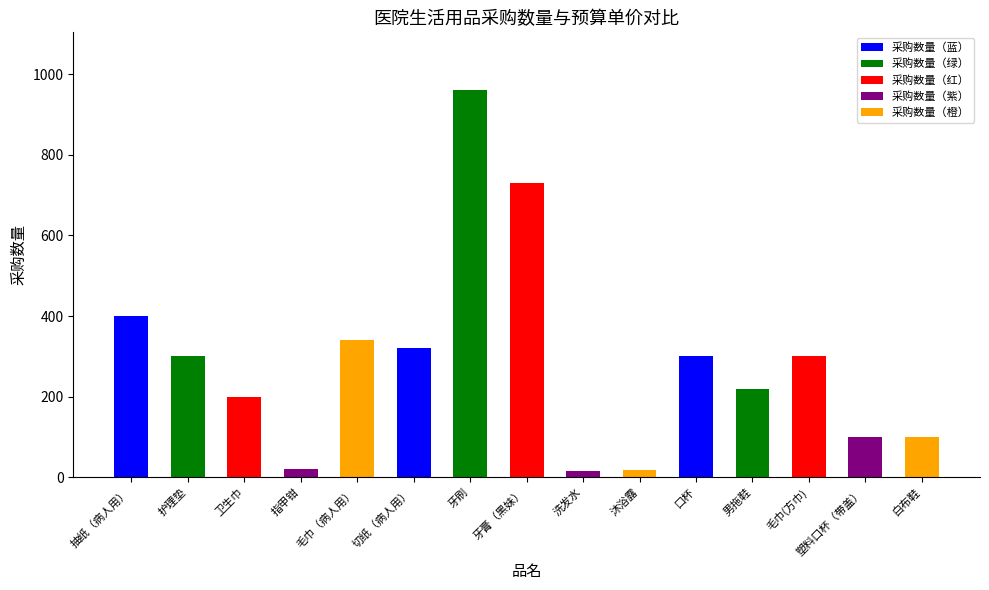

What is the value of the 7th bar from the left?

960